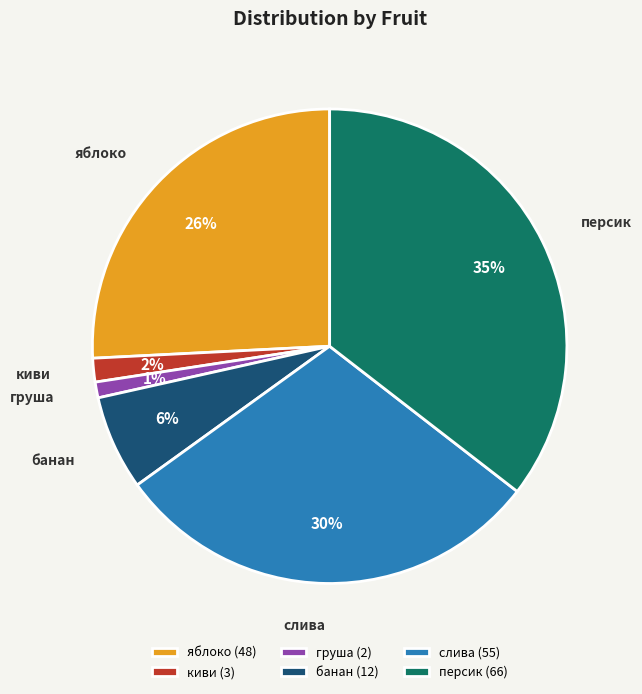

Is the sum of слива and груша greater than half?

No